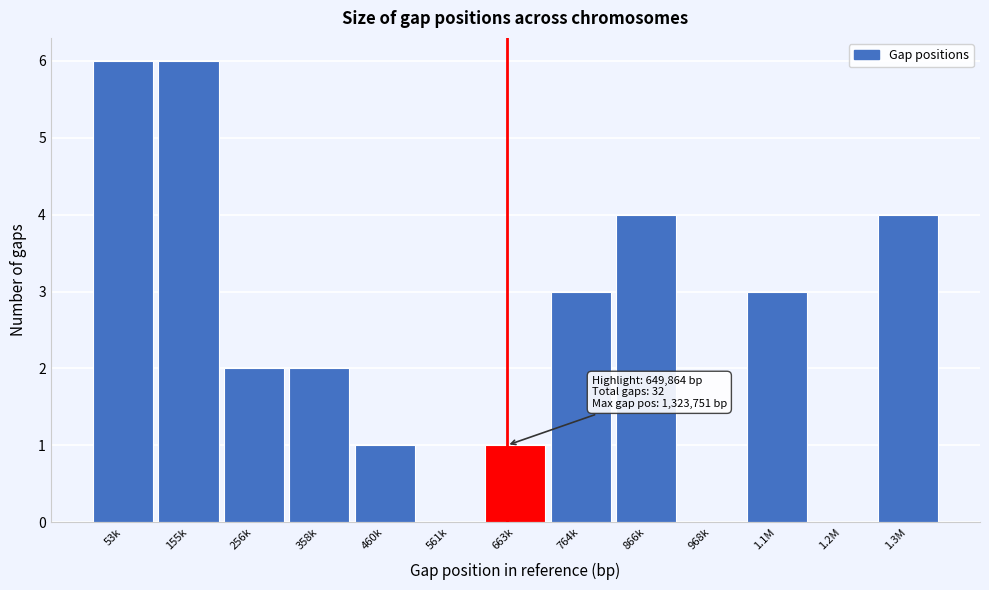

Reading right to left, extract all data points from this chart.

1.3M=4	1.2M=0	1.1M=3	968k=0	866k=4	764k=3	663k=1	561k=0	460k=1	358k=2	256k=2	155k=6	53k=6